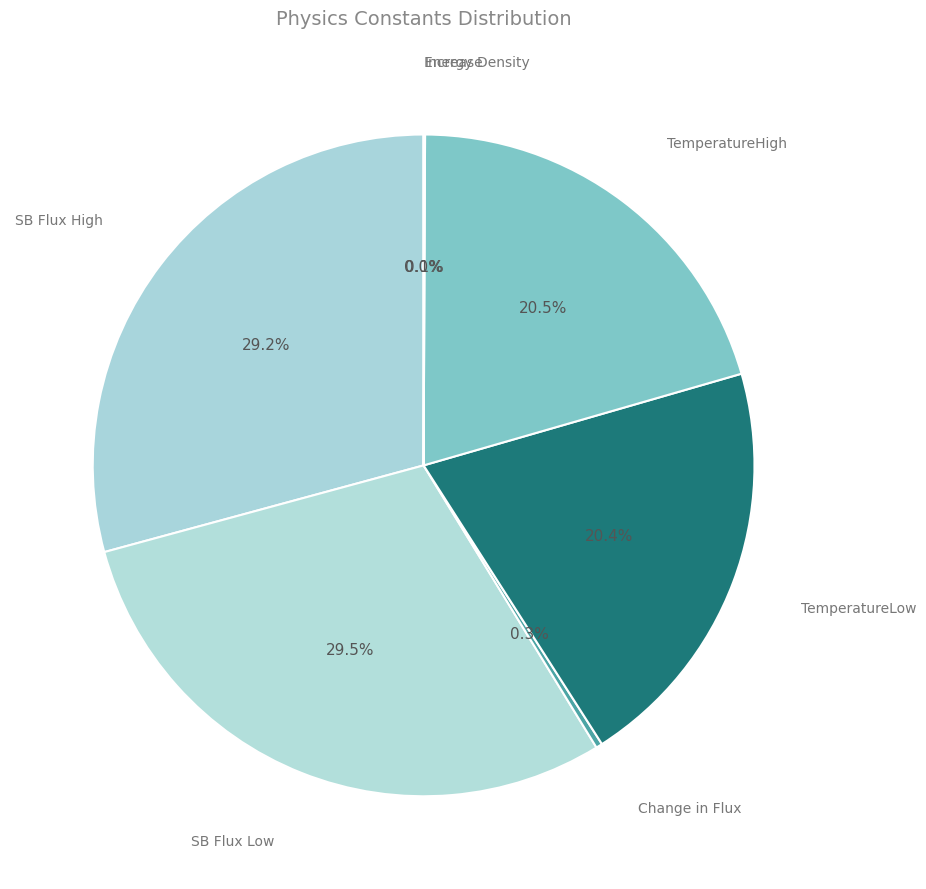

The Energy Density slice represents 0% of the pie. True or false?

True